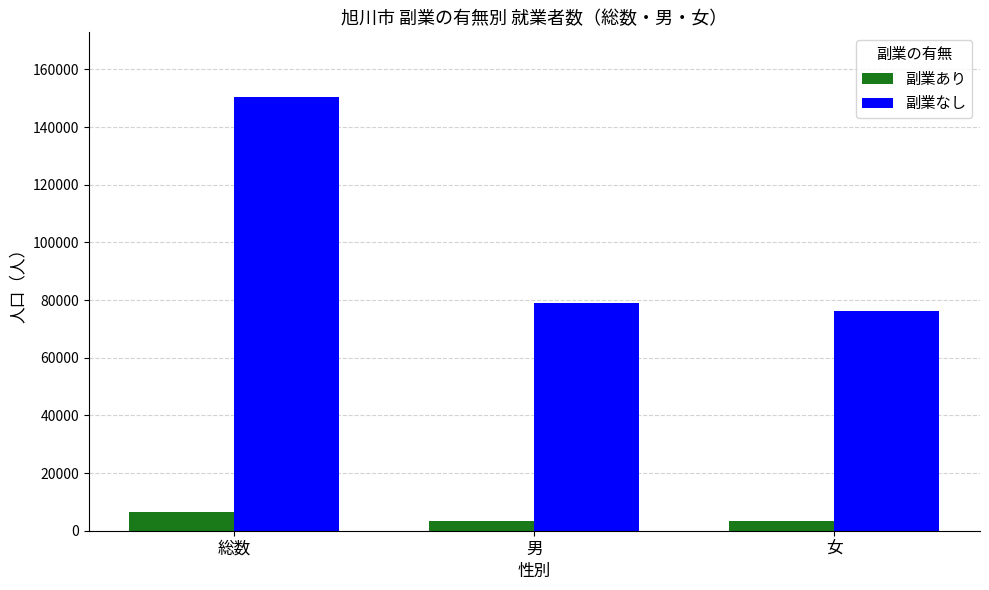

What is the minimum value for 副業なし?

76300